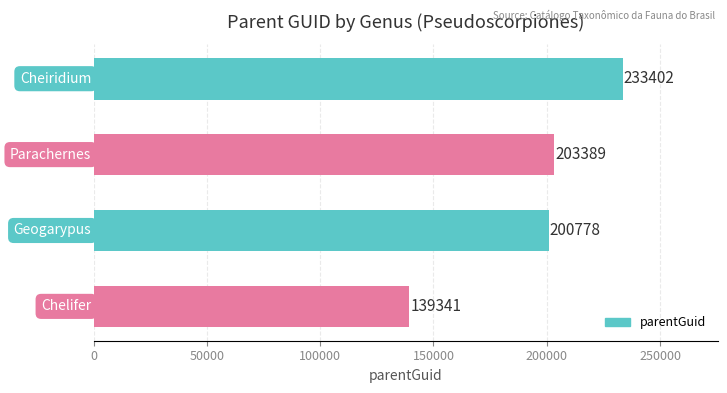

What is the minimum value shown in the chart?

139341